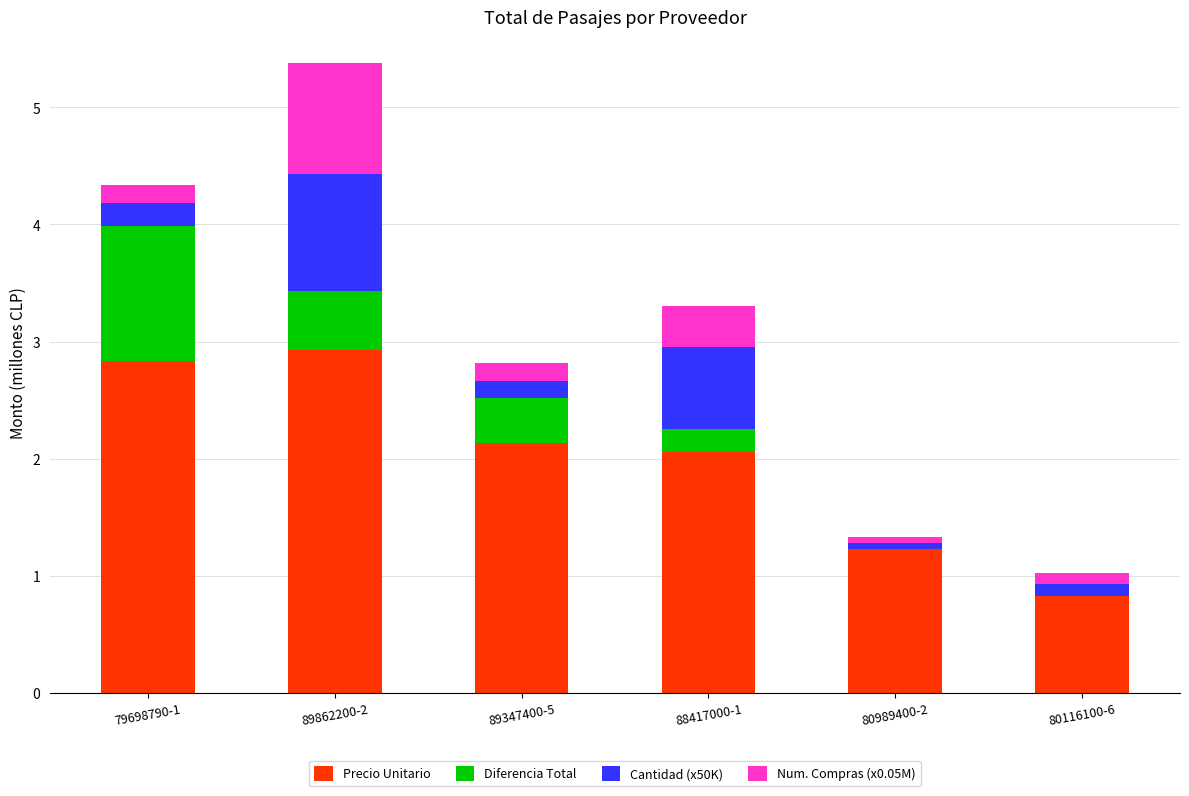

Is it true that Precio Unitario equals 1.2 at 80989400-2?

True